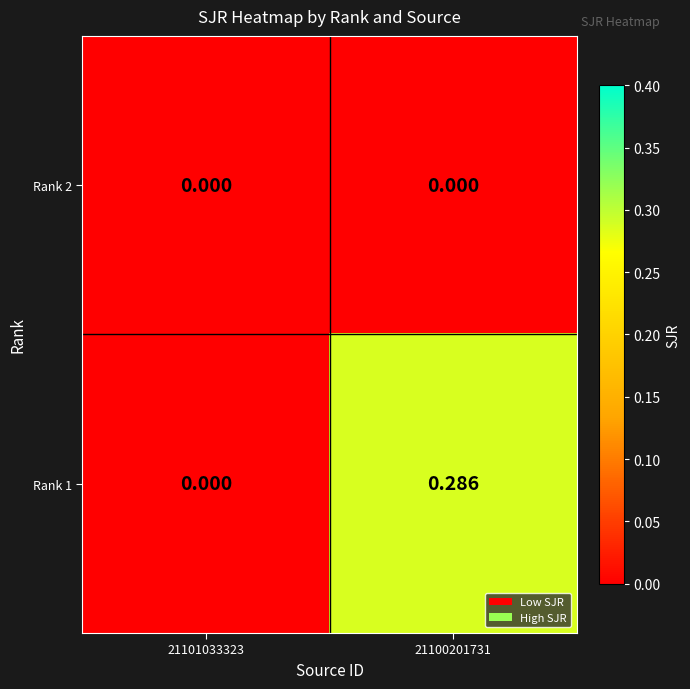

At which category is the sum across all series the highest?

21100201731